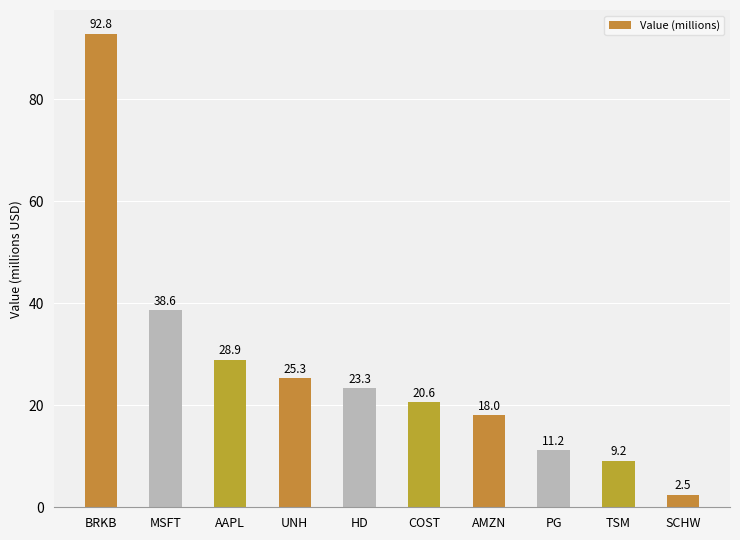

What is the value of the 4th bar from the left?

25.3